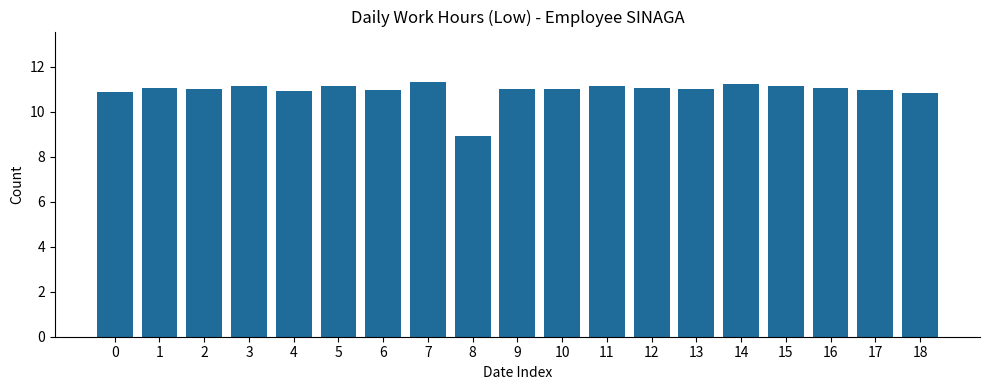

What is the difference between the maximum and minimum values?

2.4